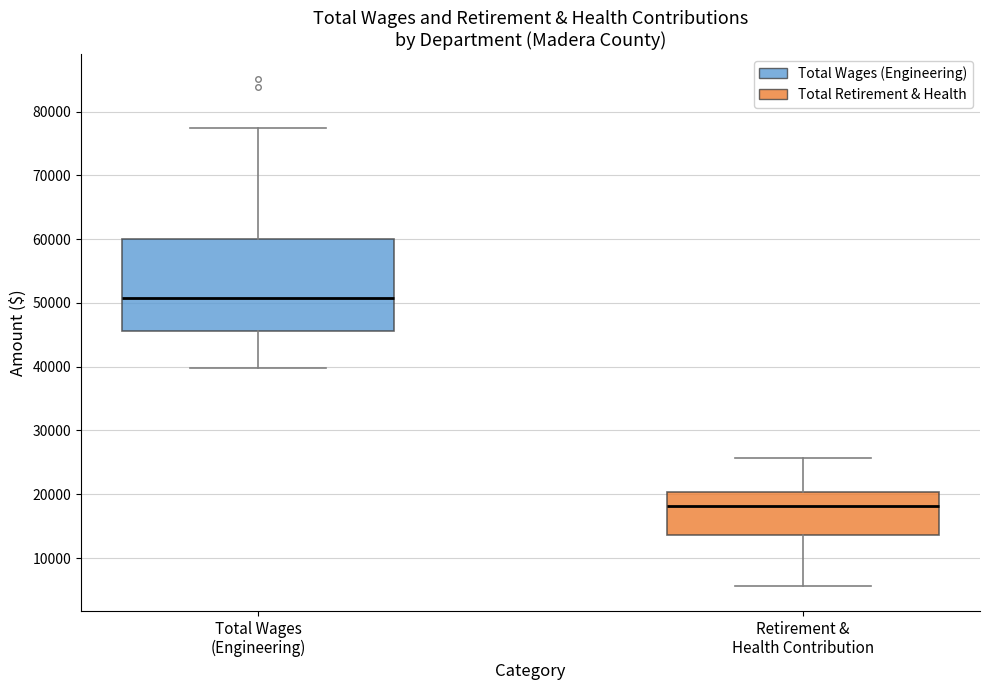

Comparing the boxes themselves (not the whiskers), which one is the tallest?

Total Wages (Engineering)